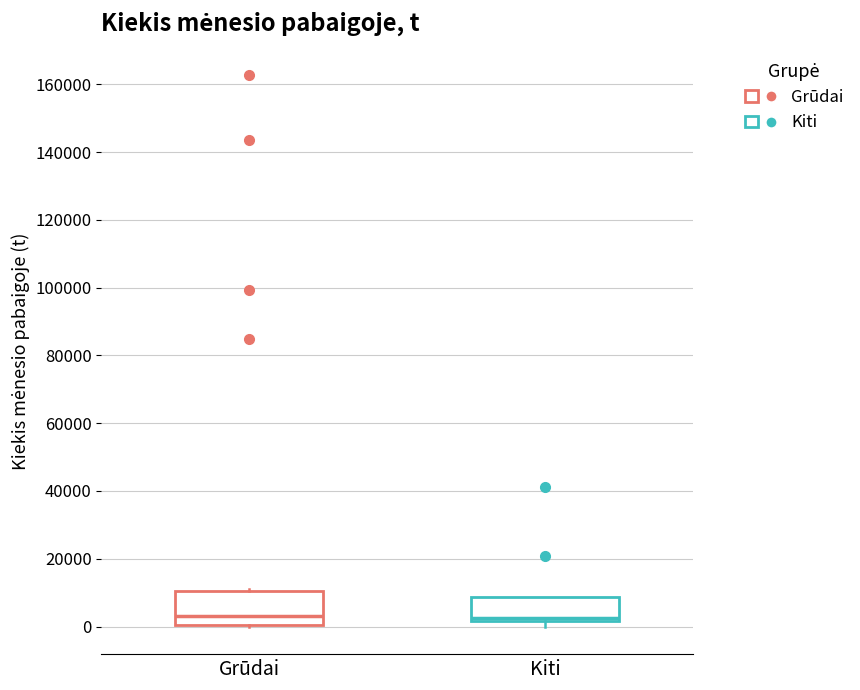

Reading left to right, transcribe this box plot: for each box, give where its median line is, the range the box spans, and where its two whiskers end, as read against the y-axis. The values are not printed on the chart, so give them approximately, as read against the axis.

Grūdai: median 4000, box 0 to 10000, whiskers 0 to 12000
Kiti: median 2000 (just above the box's lower edge), box 2000 to 8000, whiskers 0 to 8000